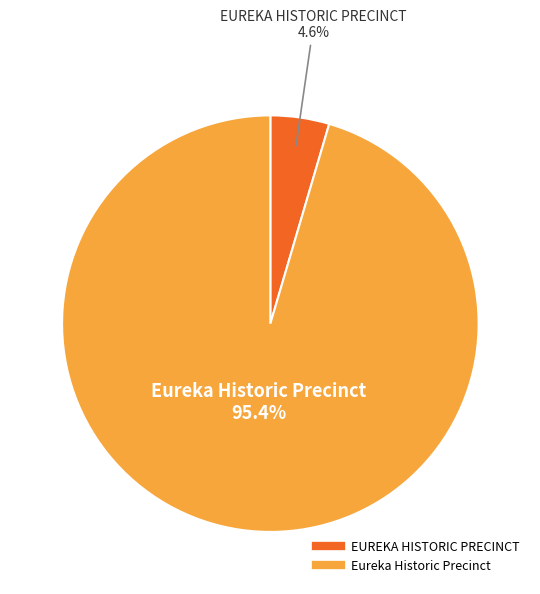

To the nearest percent, what is the combined percentage of EUREKA HISTORIC PRECINCT and Eureka Historic Precinct?

100%